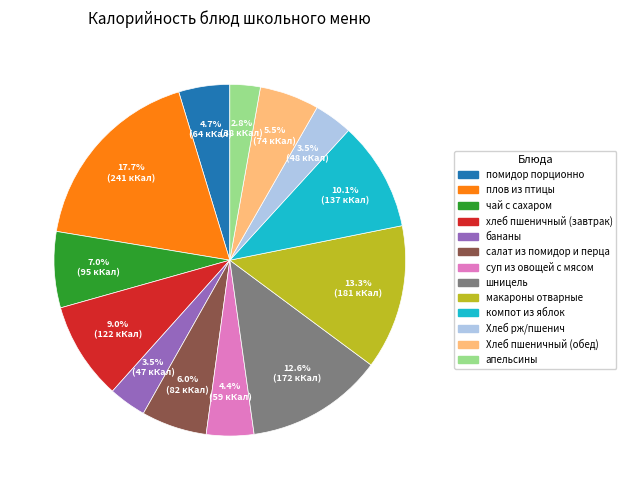

The плов из птицы slice represents 28% of the pie. True or false?

False